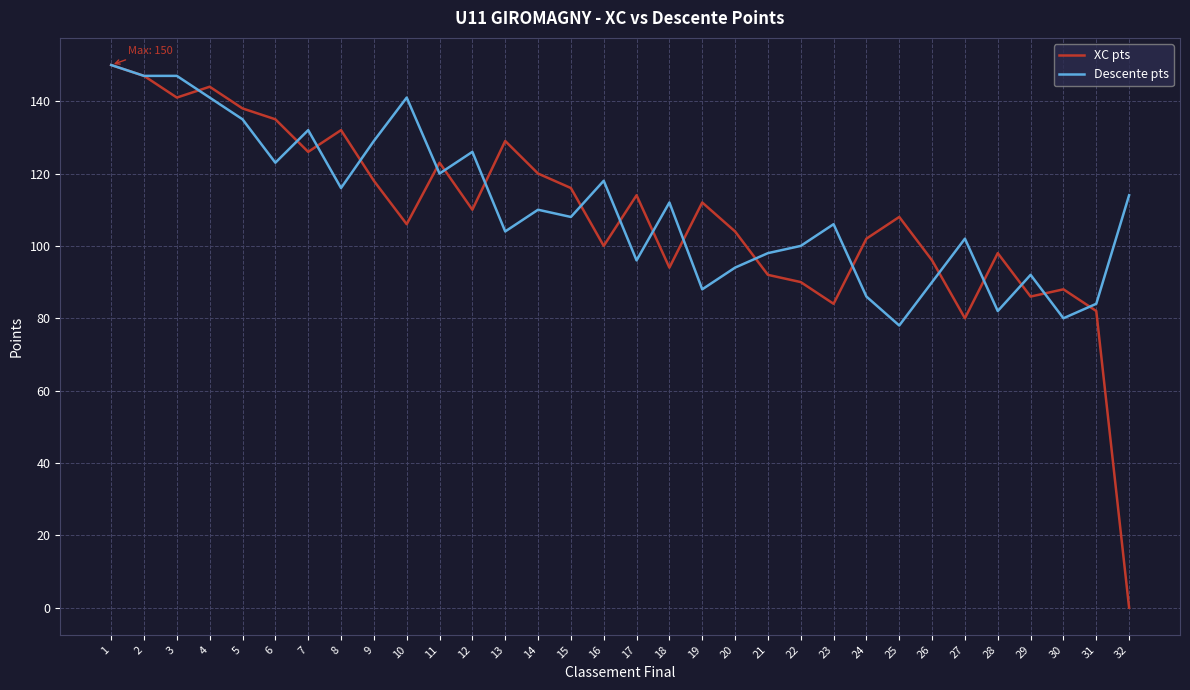

At which label does Descente pts first exceed 110?

1